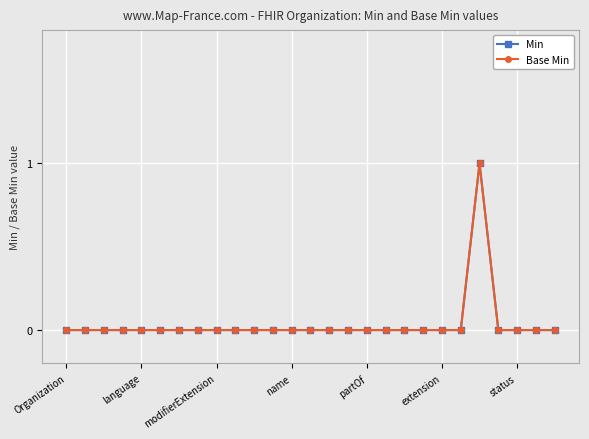

Reading left to right, extract all data points from this chart.

Min: 0	0	0	0	0	0	0	0	0	0	0	0	0	0	0	0	0	0	0	0	0	0	1	0	0	0	0
Base Min: 0	0	0	0	0	0	0	0	0	0	0	0	0	0	0	0	0	0	0	0	0	0	1	0	0	0	0